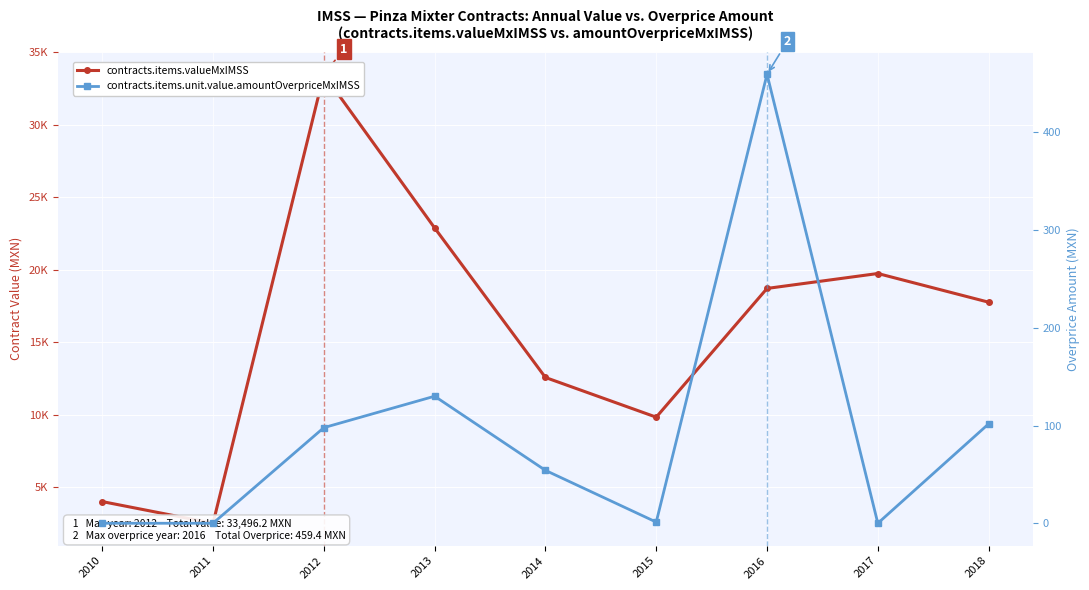

True or false: contracts.items.valueMxIMSS and contracts.items.unit.value.amountOverpriceMxIMSS cross at least once.

False